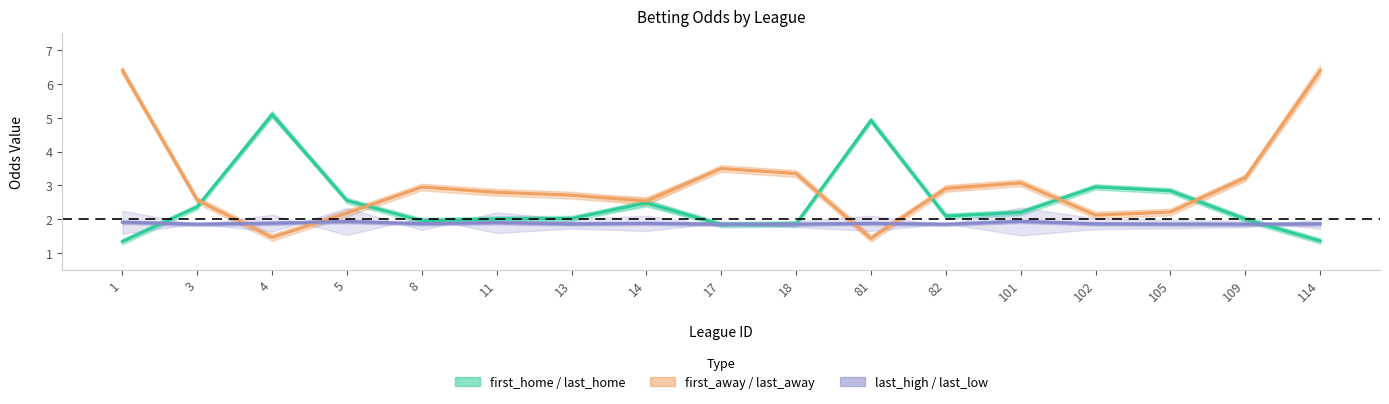

The value of first_home / last_home at 17 is 1.8. True or false?

True